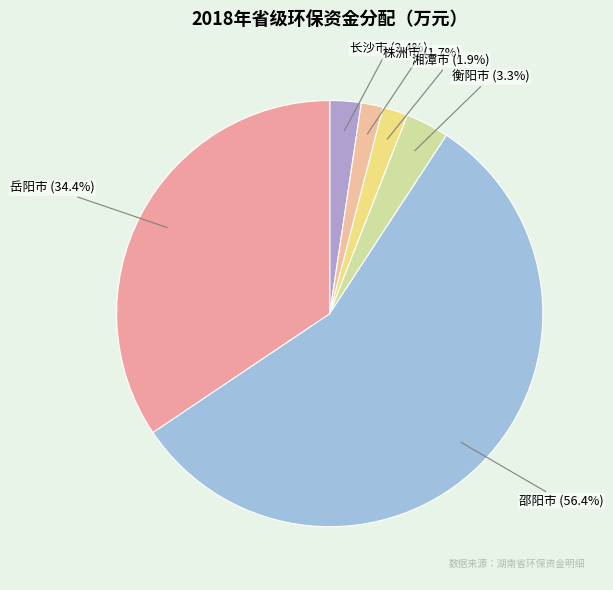

Which slice represents more than half of the pie?

邵阳市